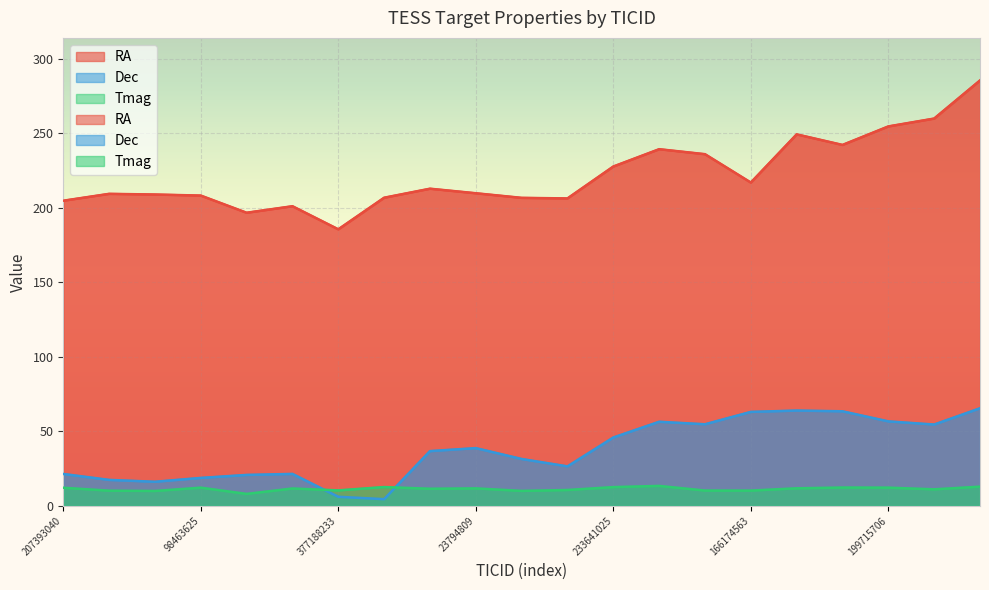

What is the sum of all RA values?

4665.5